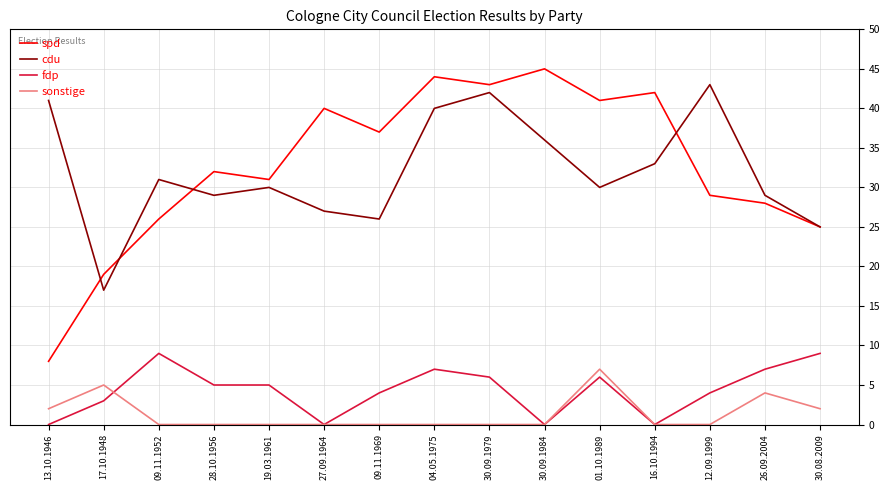

What position from the right is 01.10.1989?

5